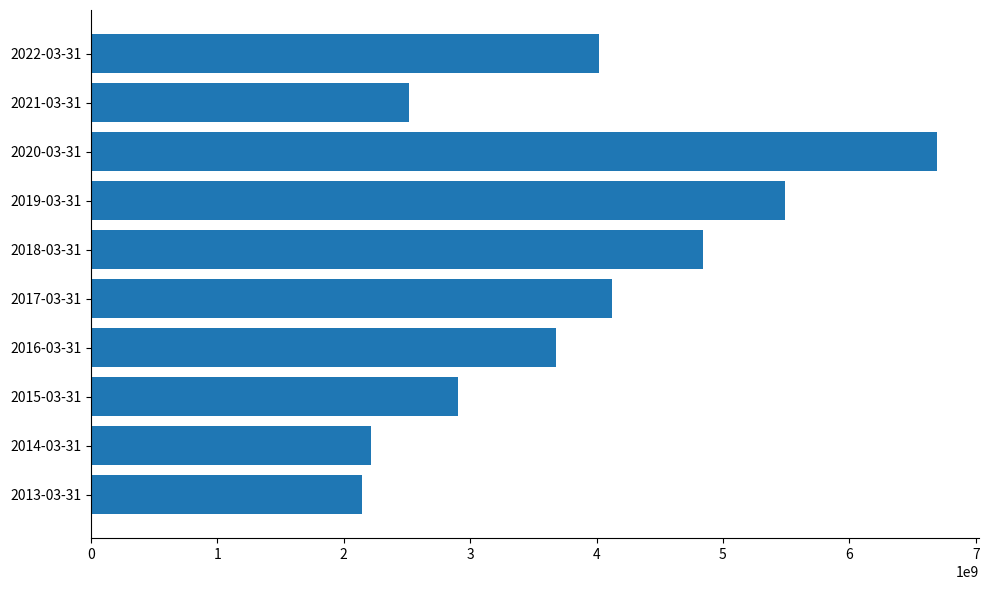

The value at 2021-03-31 is 4159651864. True or false?

False